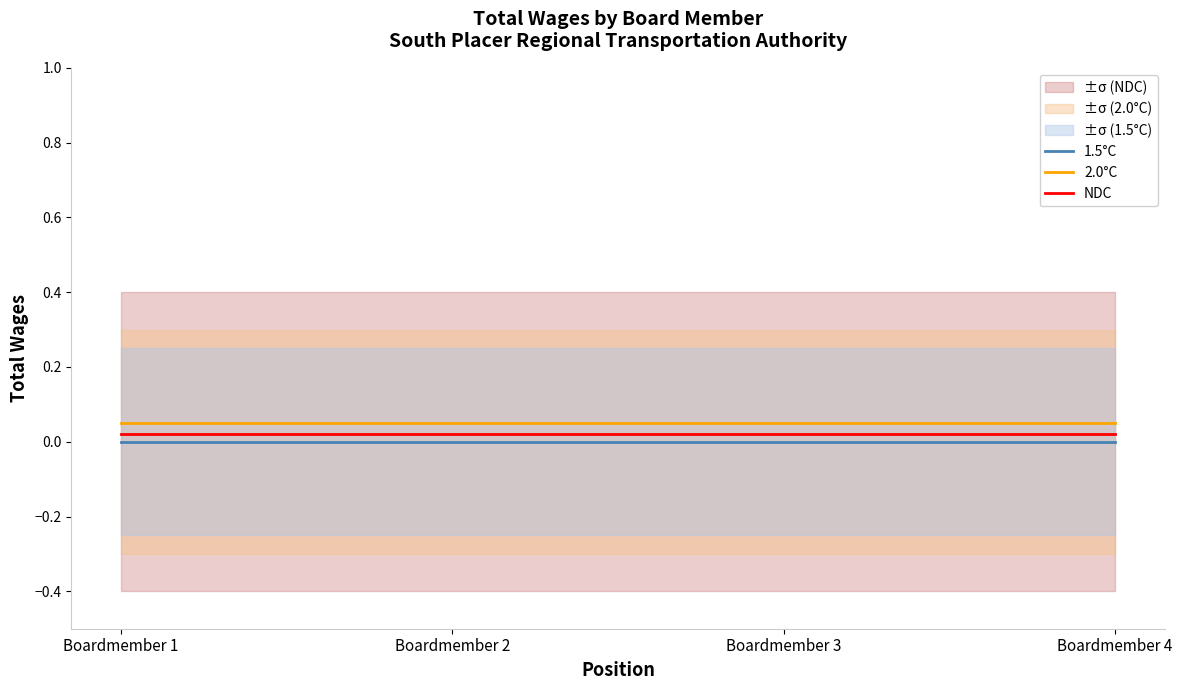

Rank the series by their average value, from highest to lowest.

2.0°C, NDC, 1.5°C